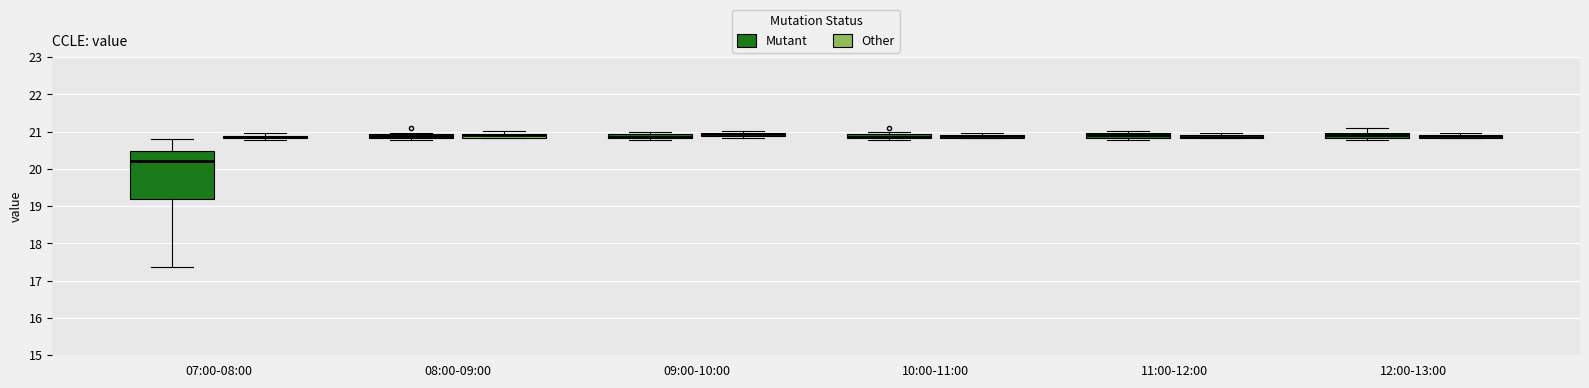

Which box is the tallest, from its lower edge to its upper edge?

07:00-08:00 (Mutant)